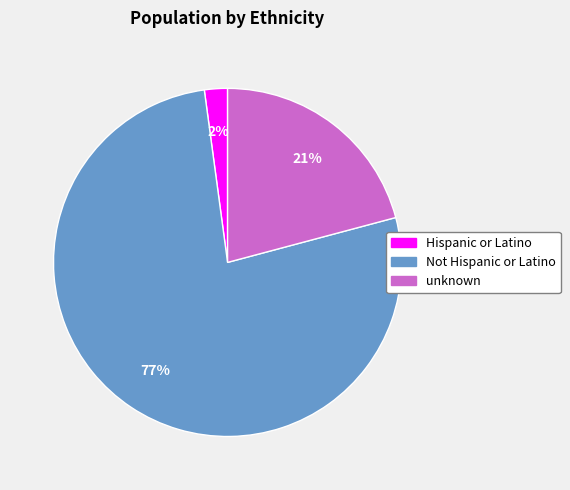

Between unknown and Not Hispanic or Latino, which is larger?

Not Hispanic or Latino